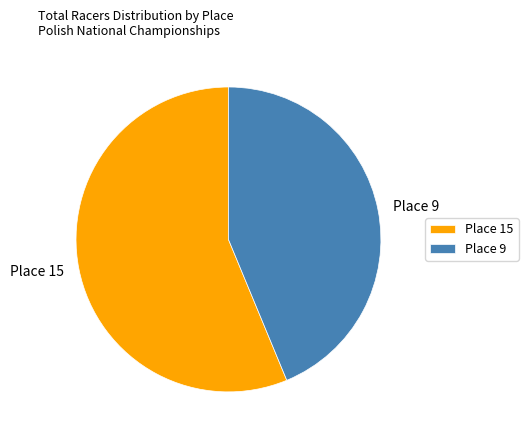

Do Place 9 and Place 15 together represent more than half of the pie?

Yes